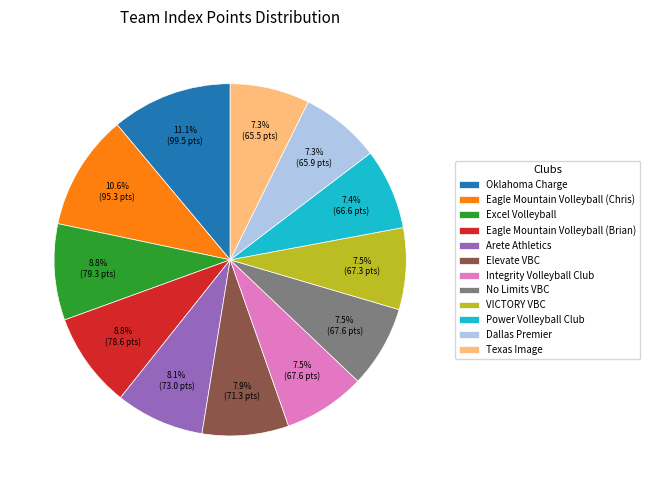

Approximately how many times larger is the value at Power Volleyball Club compared to Eagle Mountain Volleyball (Chris)?

0.7